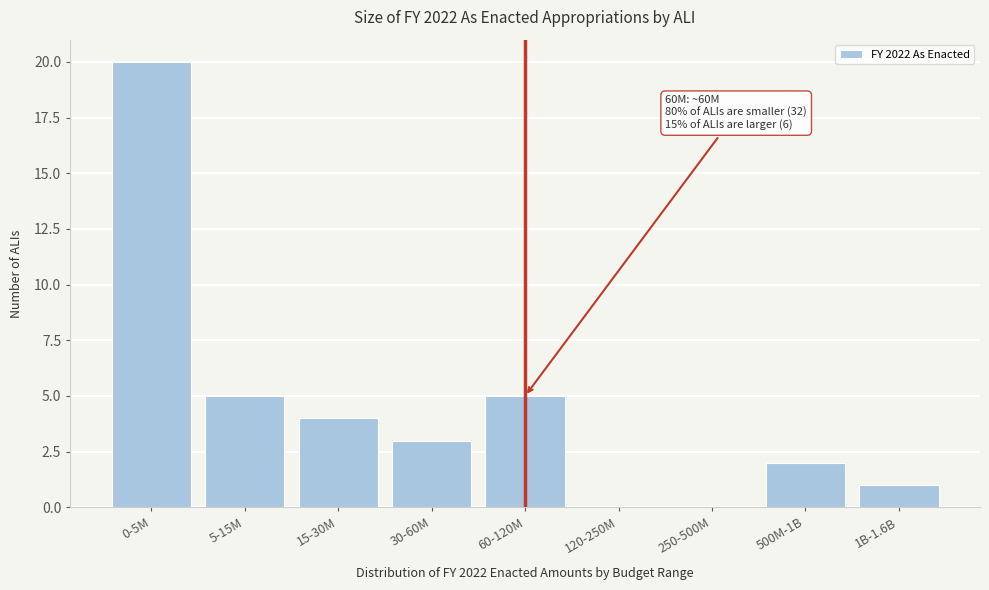

Reading left to right, extract all data points from this chart.

0-5M=20	5-15M=5	15-30M=4	30-60M=3	60-120M=5	120-250M=0	250-500M=0	500M-1B=2	1B-1.6B=1